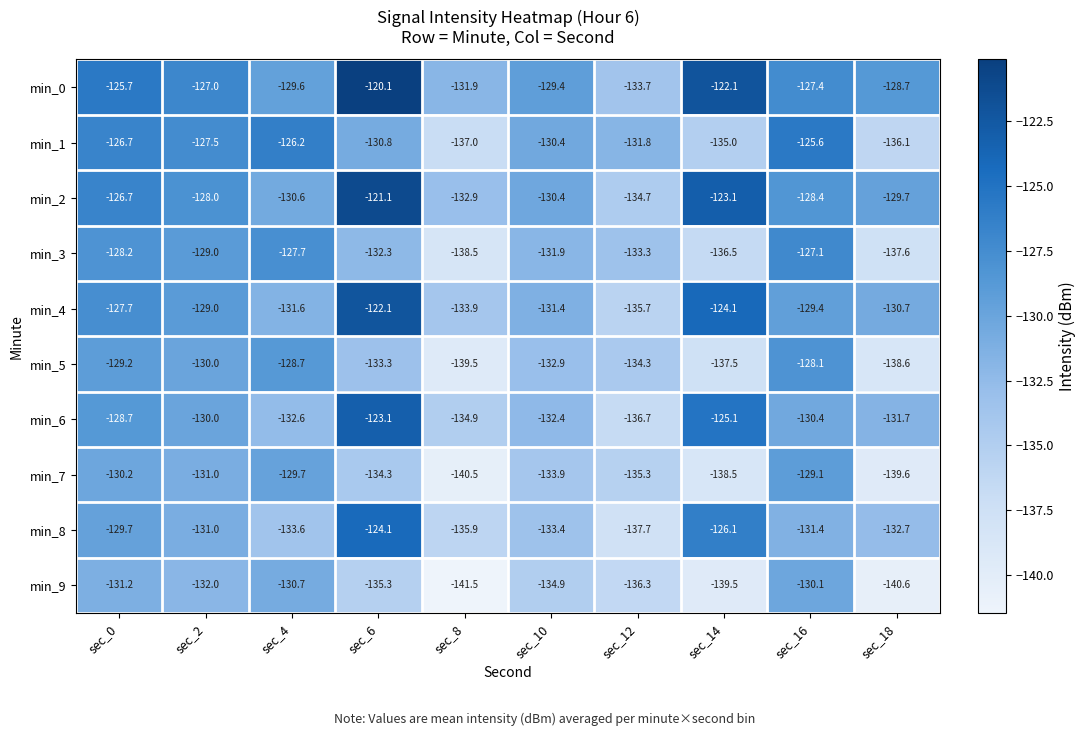

List the labels in order of min_6 value, largest first.

sec_6, sec_14, sec_0, sec_2, sec_16, sec_18, sec_10, sec_4, sec_8, sec_12